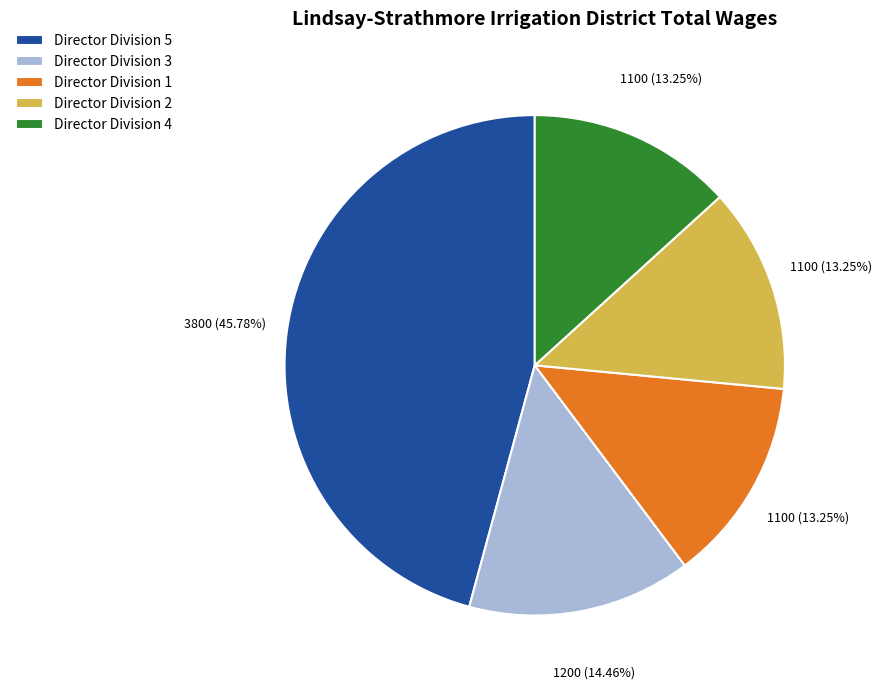

What is the largest slice in the pie chart?

Director Division 5